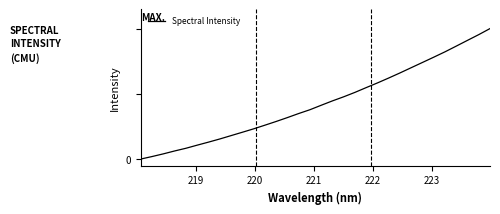

Is this an area chart (filled region under the line)?

No